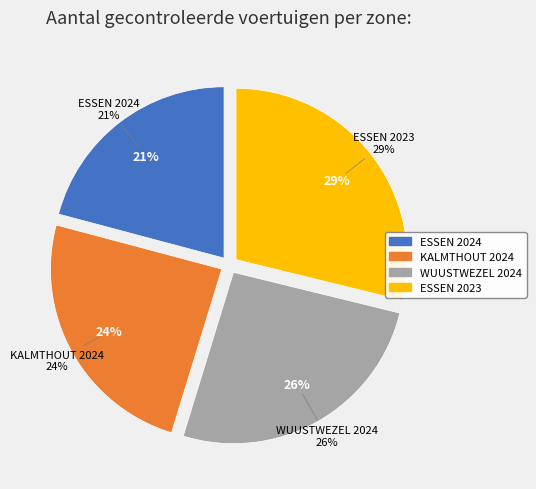

Is it true that ESSEN 2023 is 20% of the pie?

False